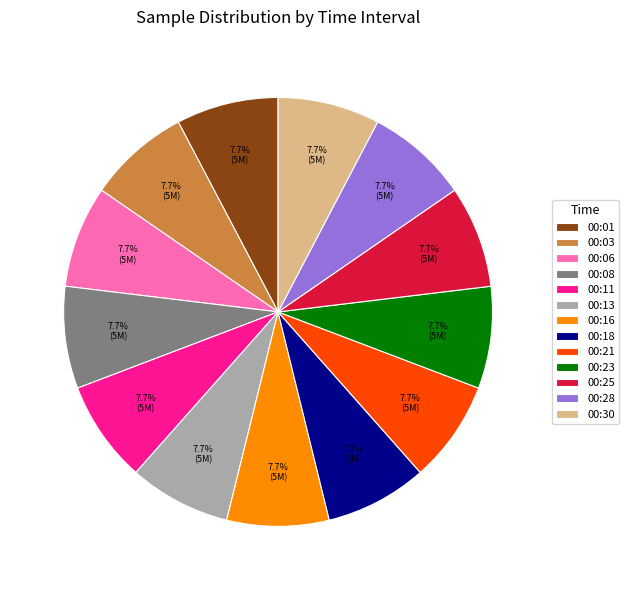

How many segments does this pie chart have?

13